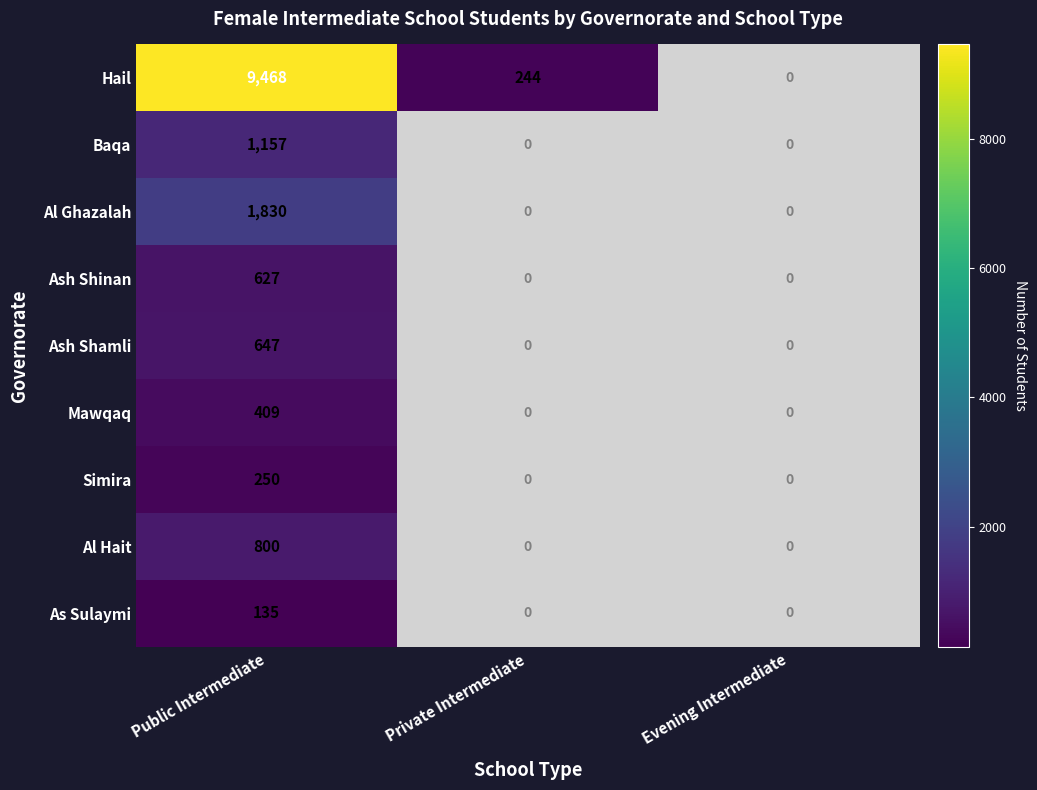

True or false: Mawqaq has a value of 409 at Public Intermediate.

True